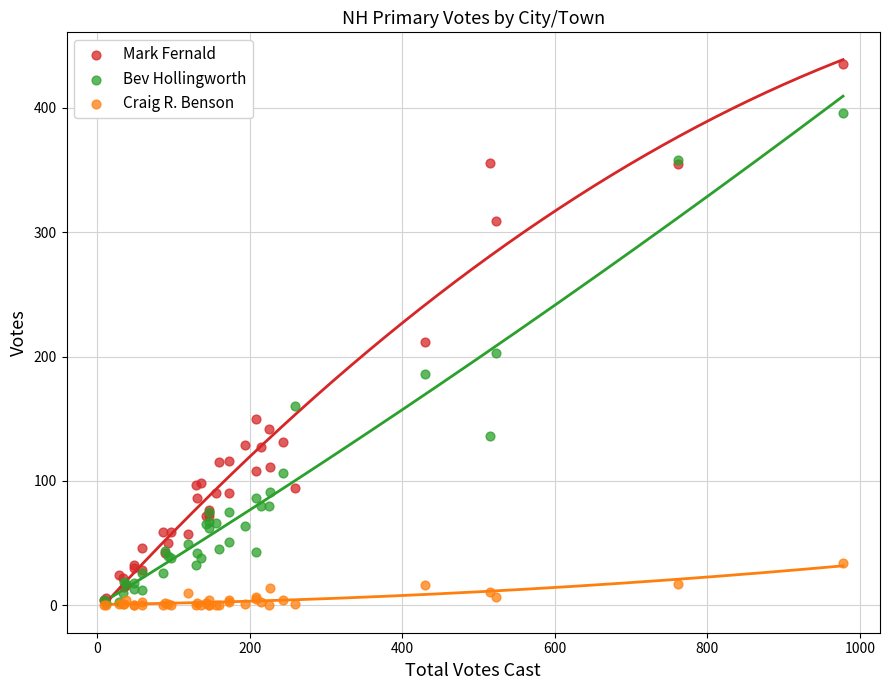

What are all the series names shown in the legend?

Mark Fernald, Bev Hollingworth, Craig R. Benson